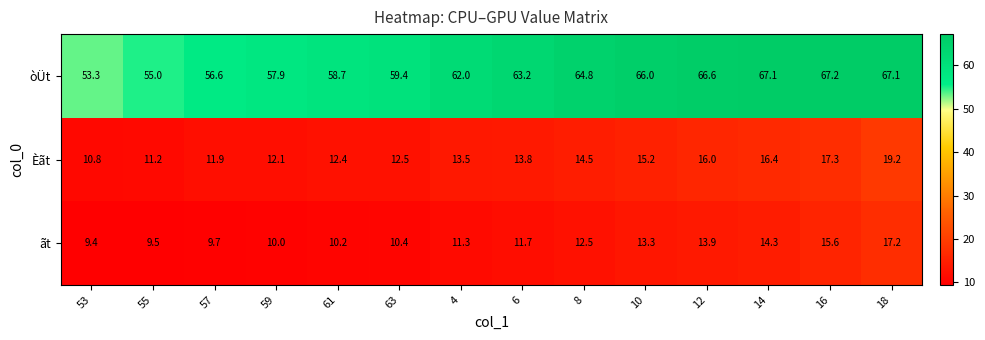

Which series has the largest total across all categories?

òÜt